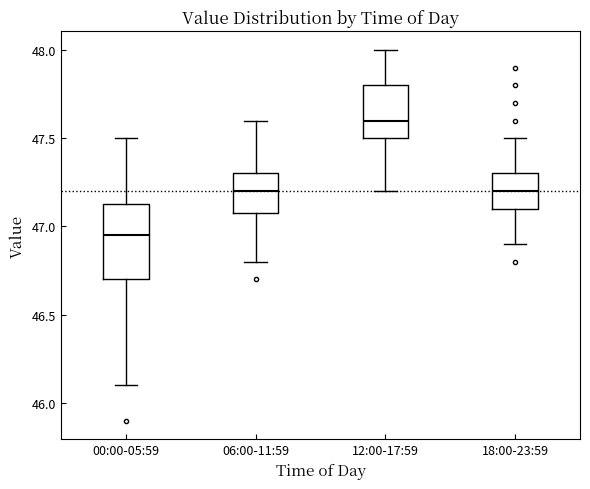

Reading left to right, read every box against the y-axis: the position of its median line, the range the box covers, and the ends of its whiskers. The values are not printed on the chart, so give them approximately, as read against the axis.

00:00-05:59: median 46.95, box 46.70 to 47.15, whiskers 46.10 to 47.50
06:00-11:59: median 47.20, box 47.10 to 47.30, whiskers 46.80 to 47.60
12:00-17:59: median 47.60, box 47.50 to 47.80, whiskers 47.20 to 48.00
18:00-23:59: median 47.20, box 47.10 to 47.30, whiskers 46.90 to 47.50